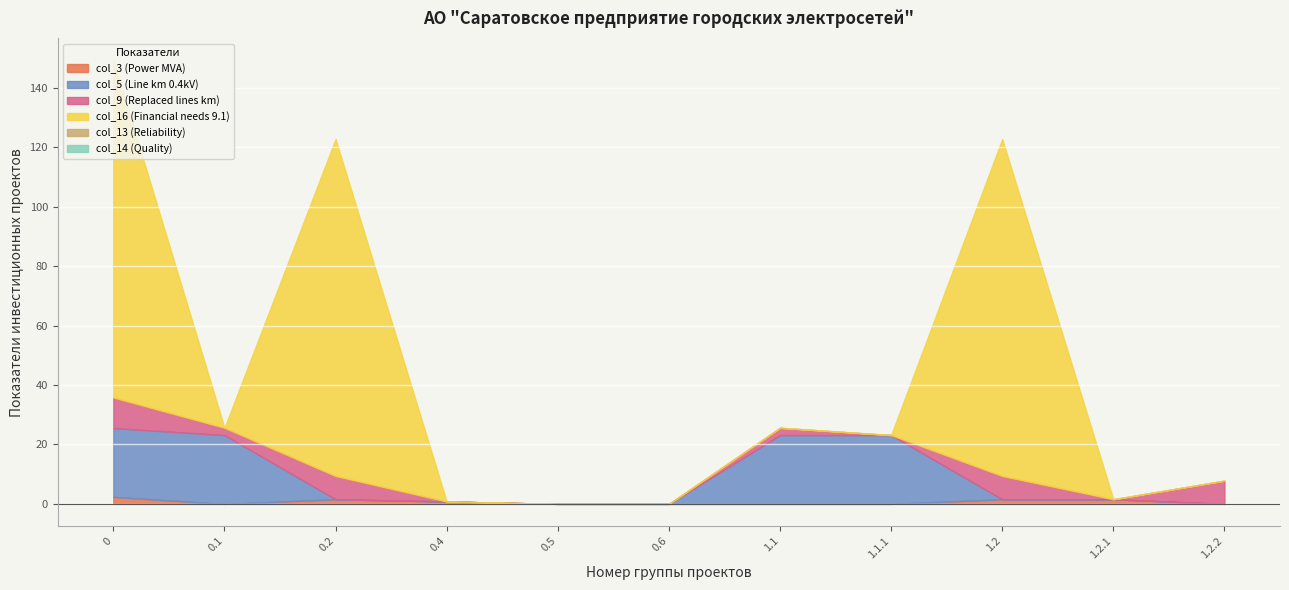

Read the col_3 (Power MVA) value at 1.2.1.

1.6